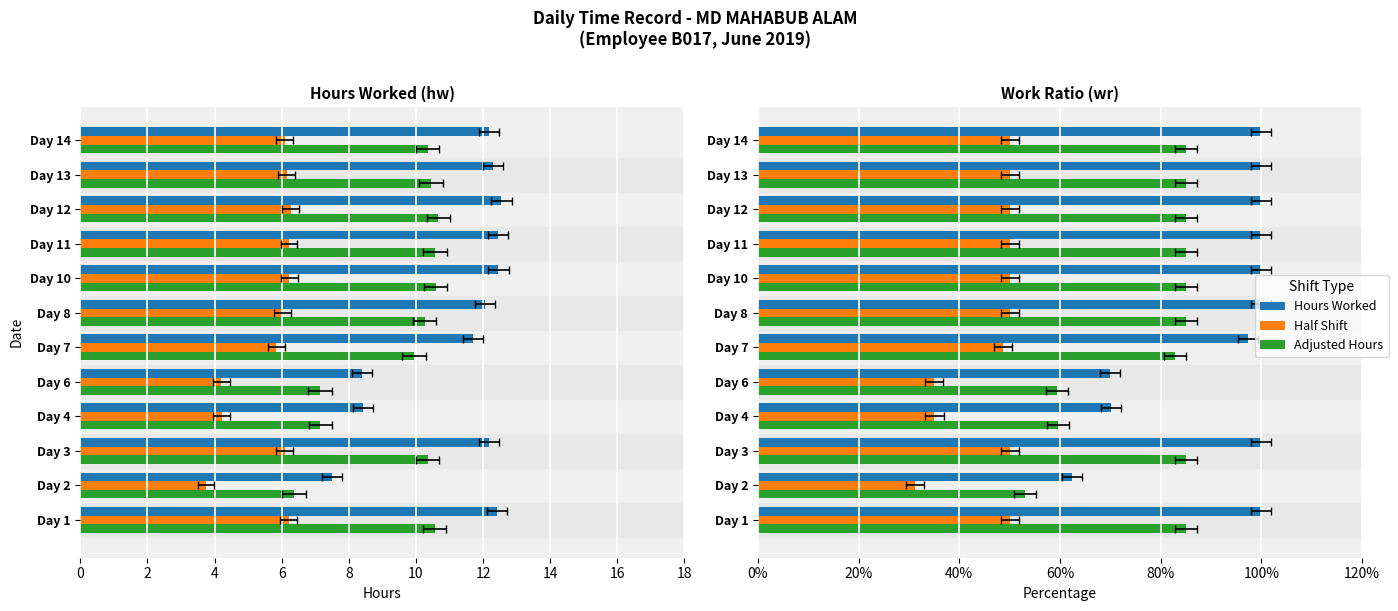

How many Half Shift values are between 0 and 1?

12